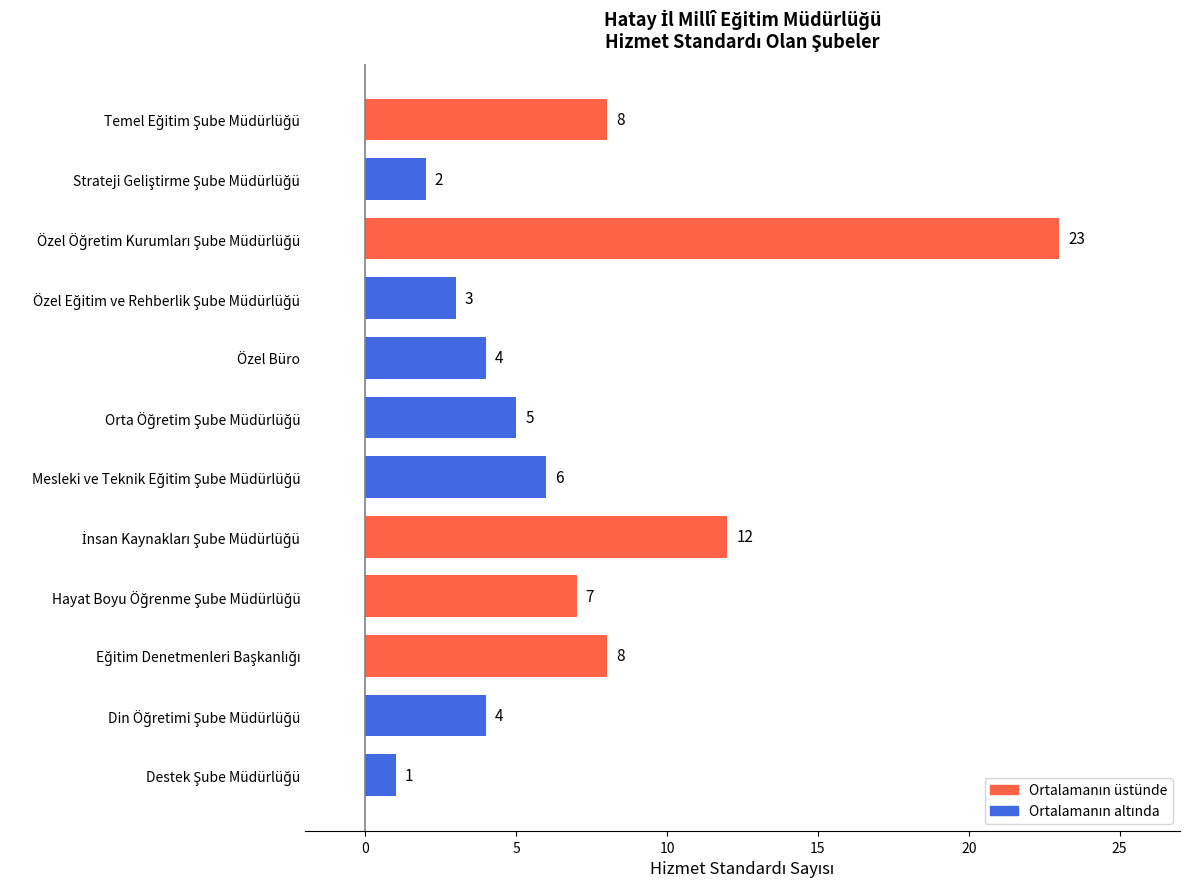

True or false: the data shows 4 at Özel Büro.

True